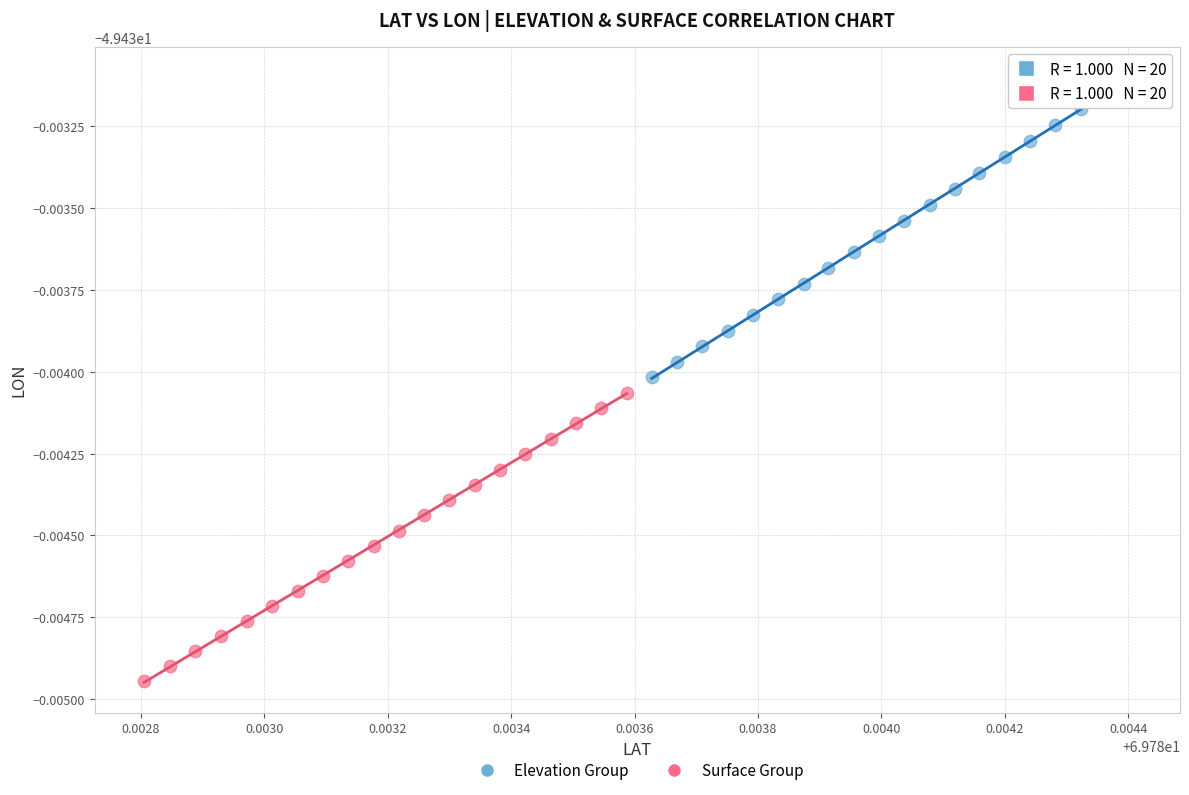

Which series has the largest Y range (max minus min)?

Elevation Group